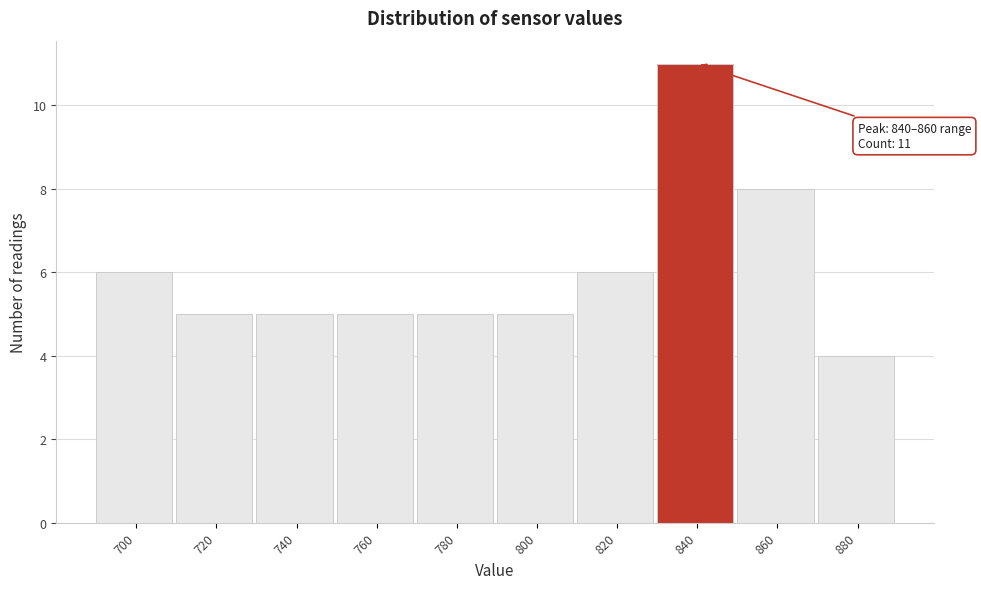

Reading left to right, transcribe all the data shown in this chart.

6	5	5	5	5	5	6	11	8	4